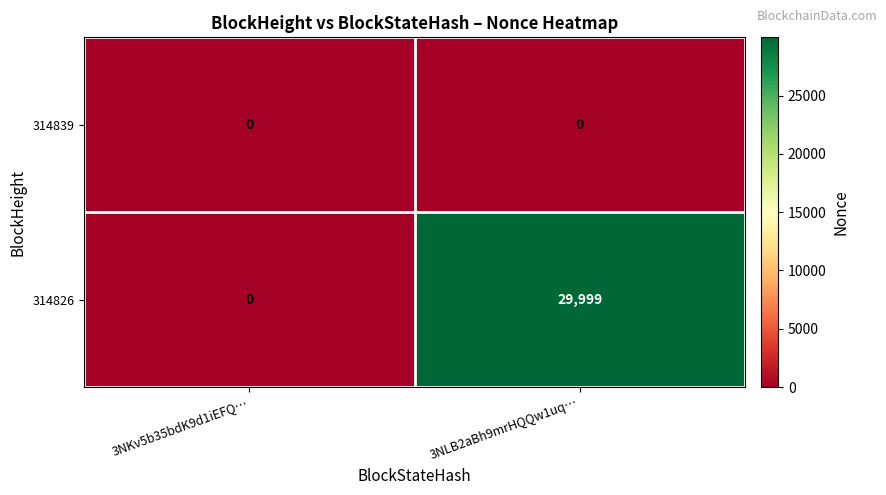

What is the spread (max minus min) of values at 3NLB2aBh9mrHQQw1uq…?

29999